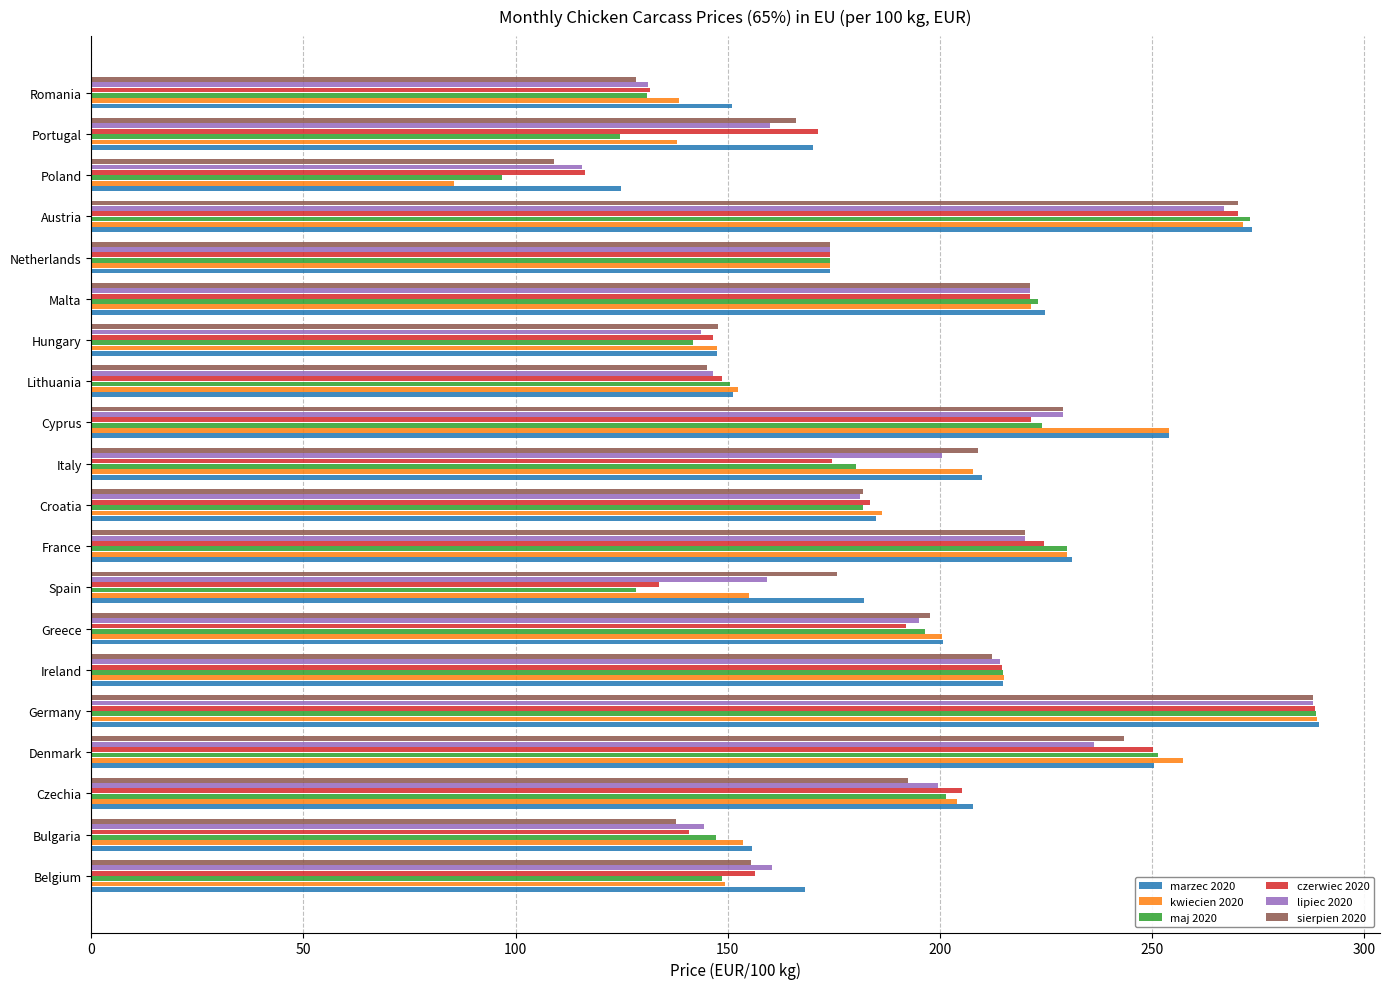

What is the spread (max minus min) of values at Portugal?

46.7